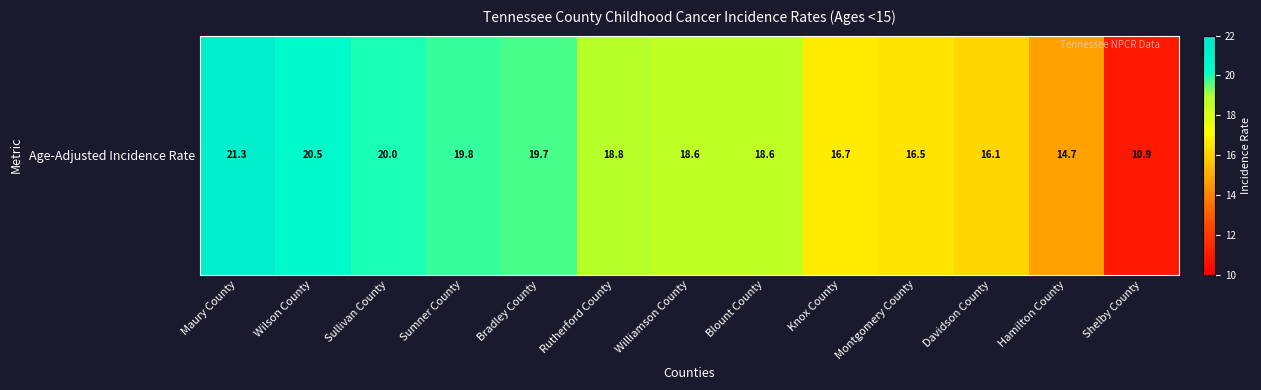

At which label does the data first exceed 18?

Maury County